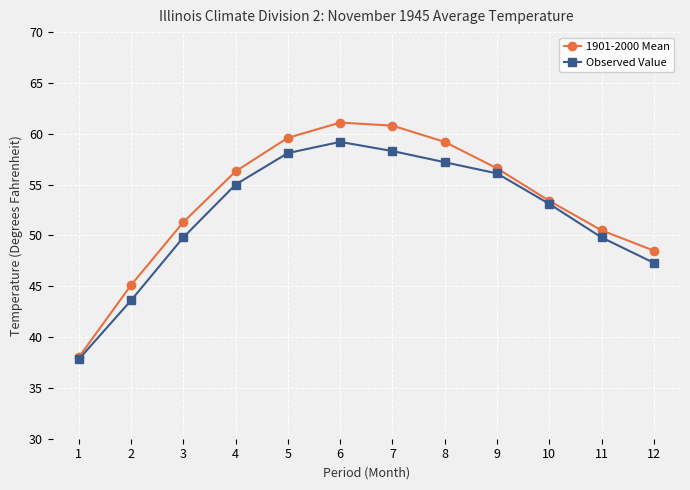

Which series has the largest total across all categories?

1901-2000 Mean